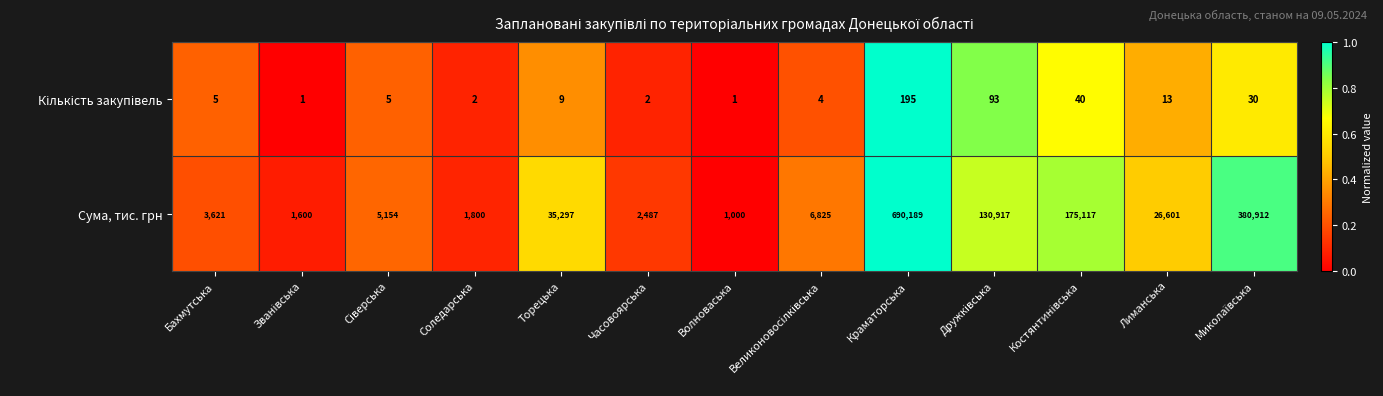

At which category is the sum across all series the highest?

Краматорська